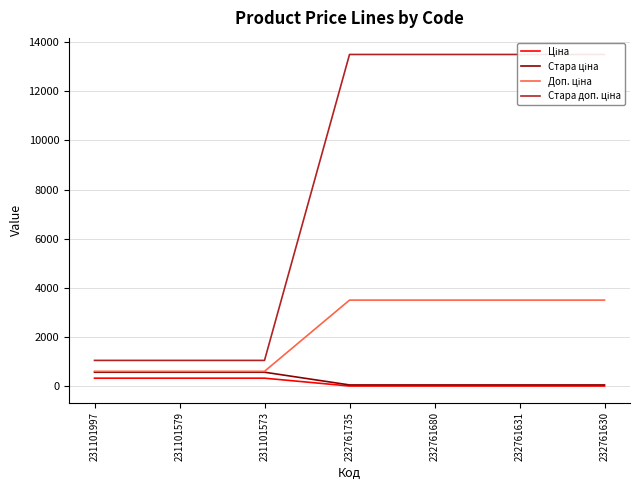

What is the average value of the Стара доп. ціна series?

8163.5